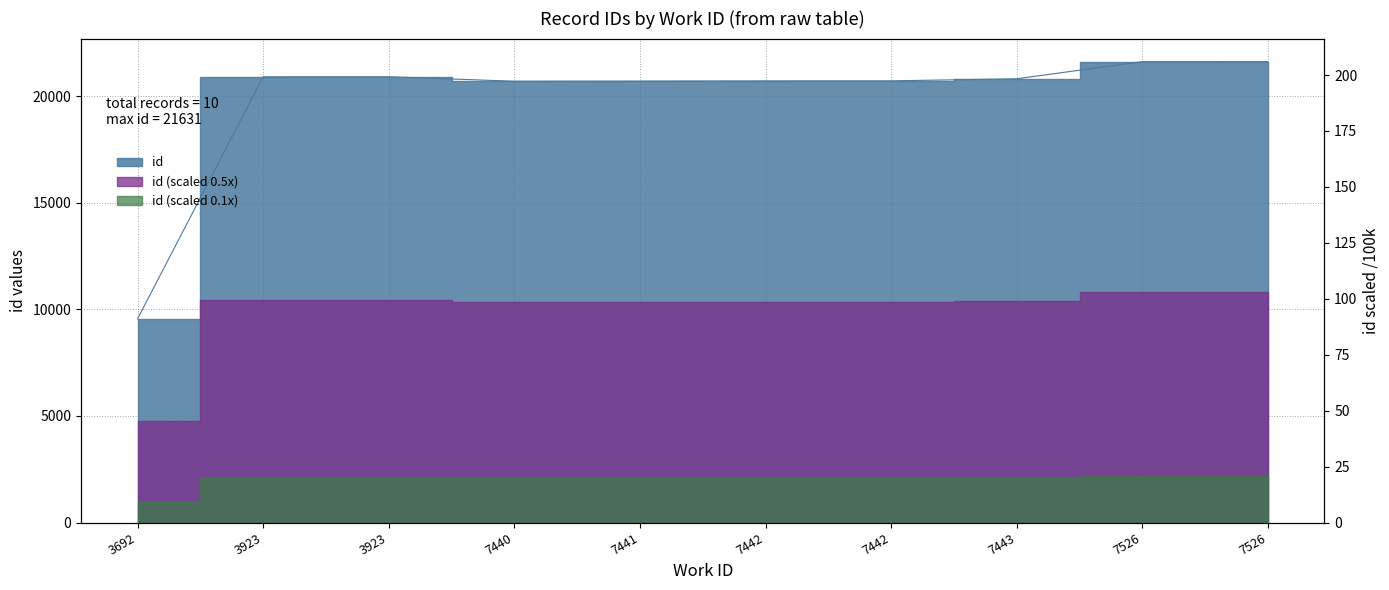

At which category does the data reach its first local peak?

3923